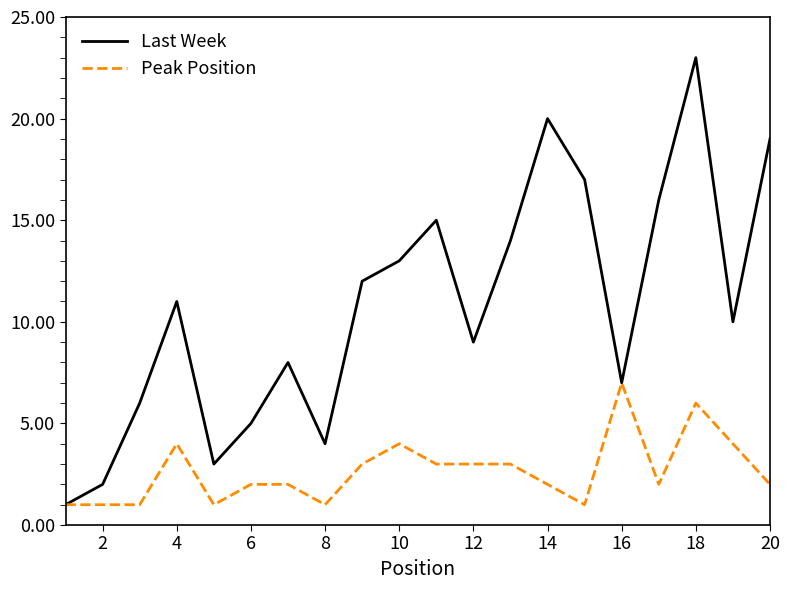

What is the greatest value displayed?

23